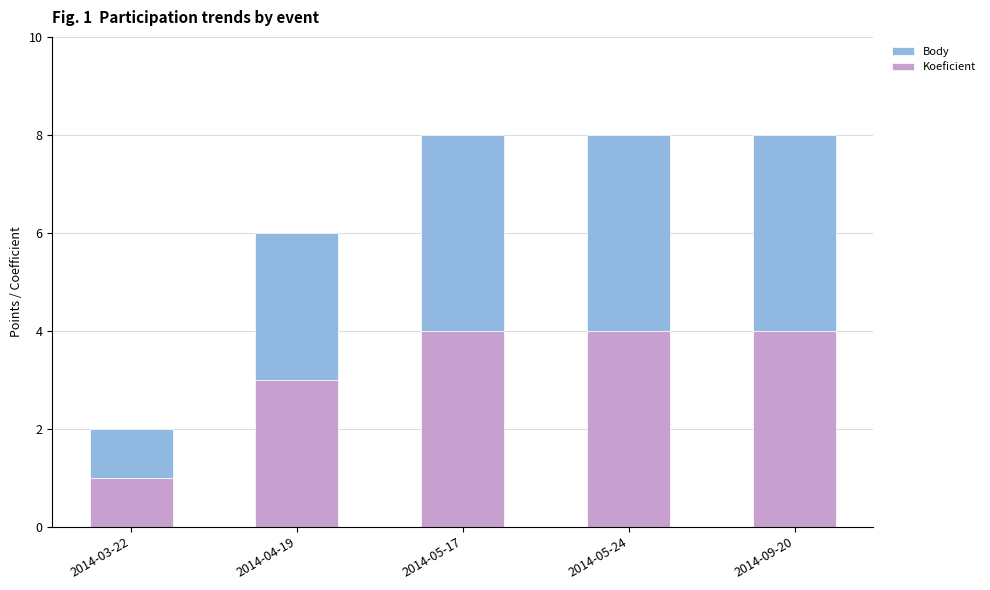

What is the total value across all series at 2014-04-19?

6